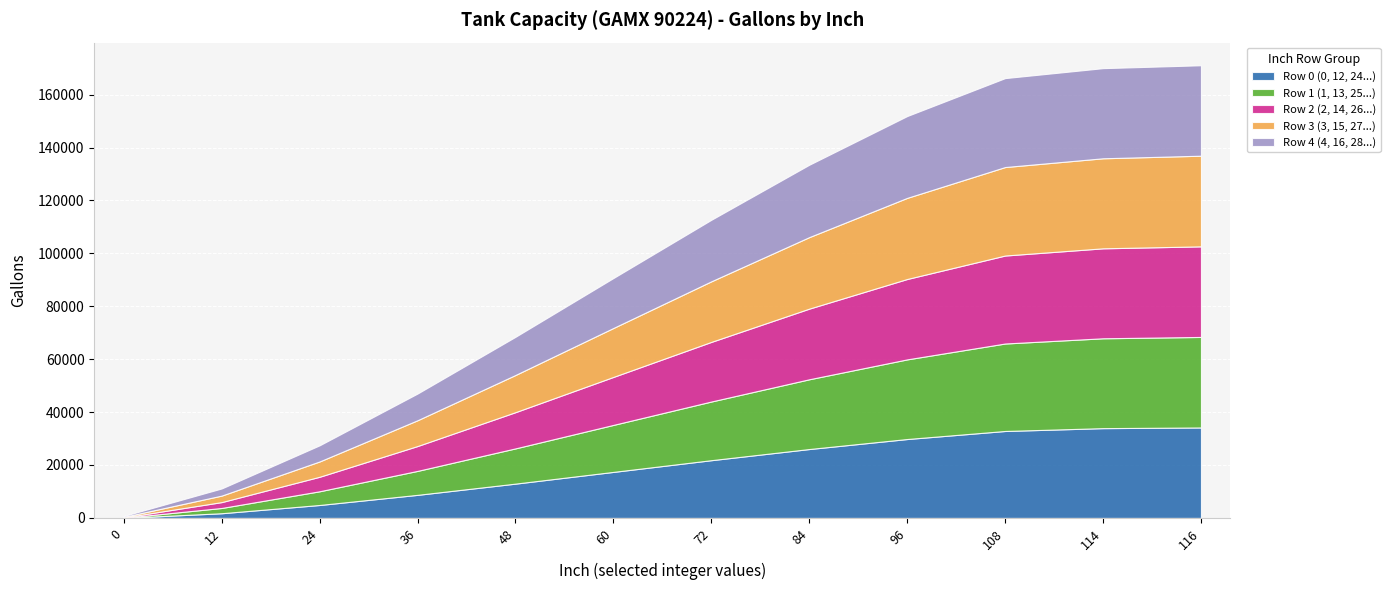

True or false: INCH_2_GALLONS and INCH_1_GALLONS cross at least once.

False